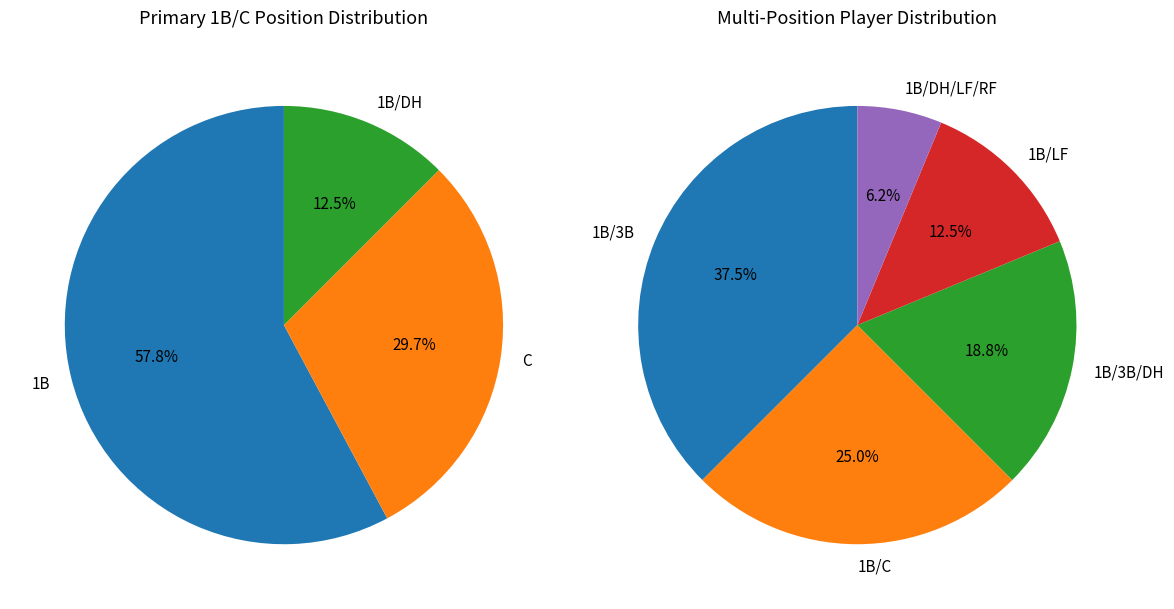

Which slice is the smallest?

1B/DH/LF/RF